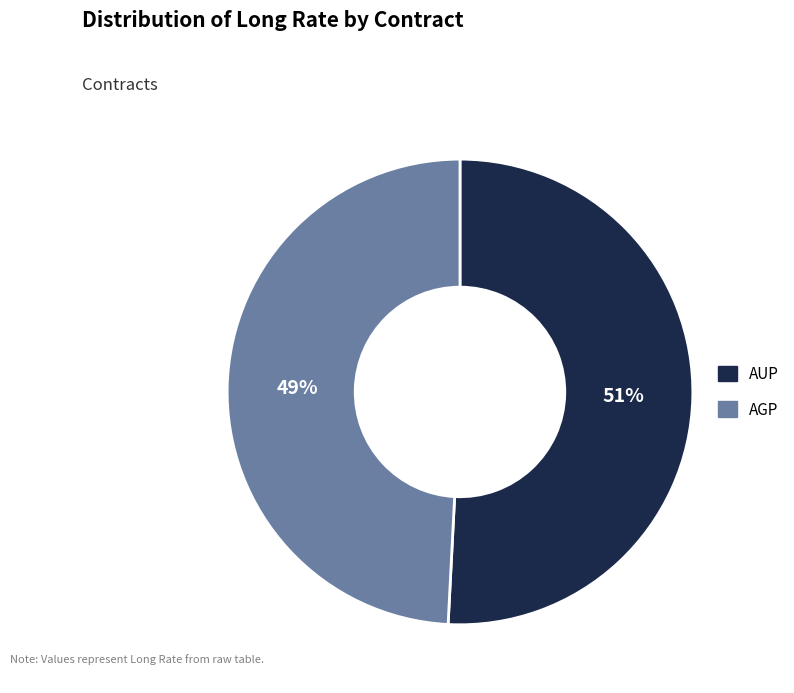

Which slice represents more than half of the pie?

AUP